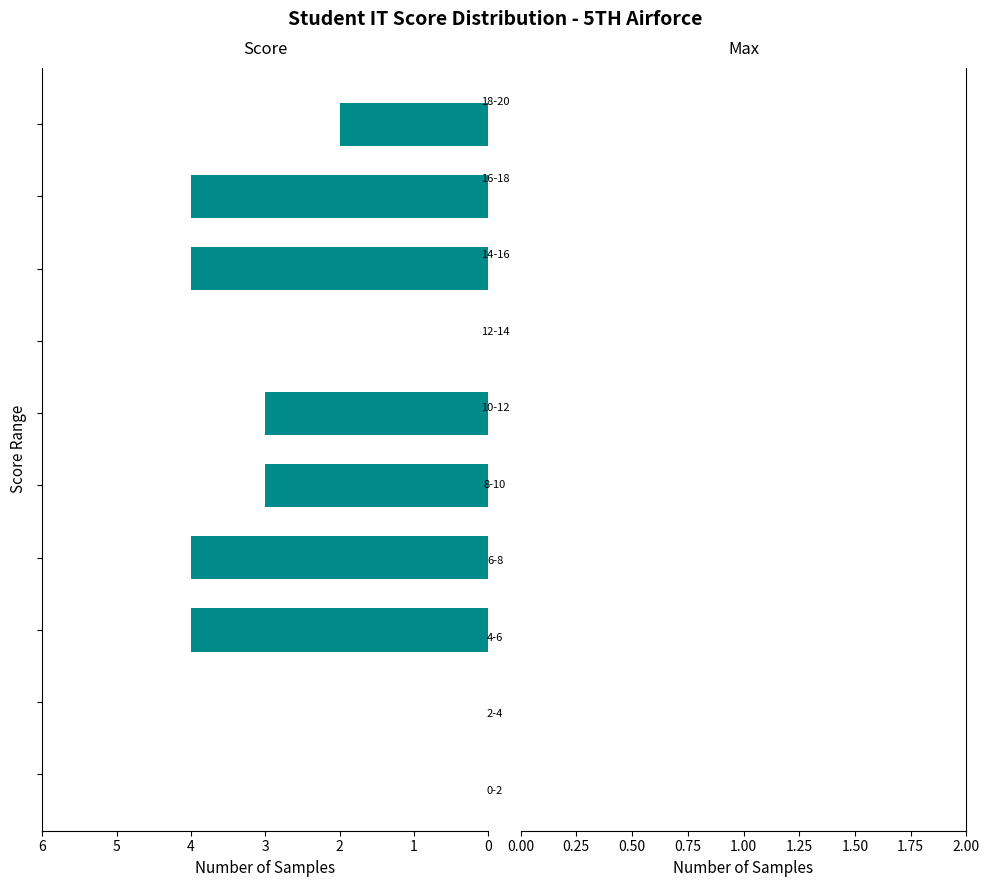

What is the sum of all values?

24